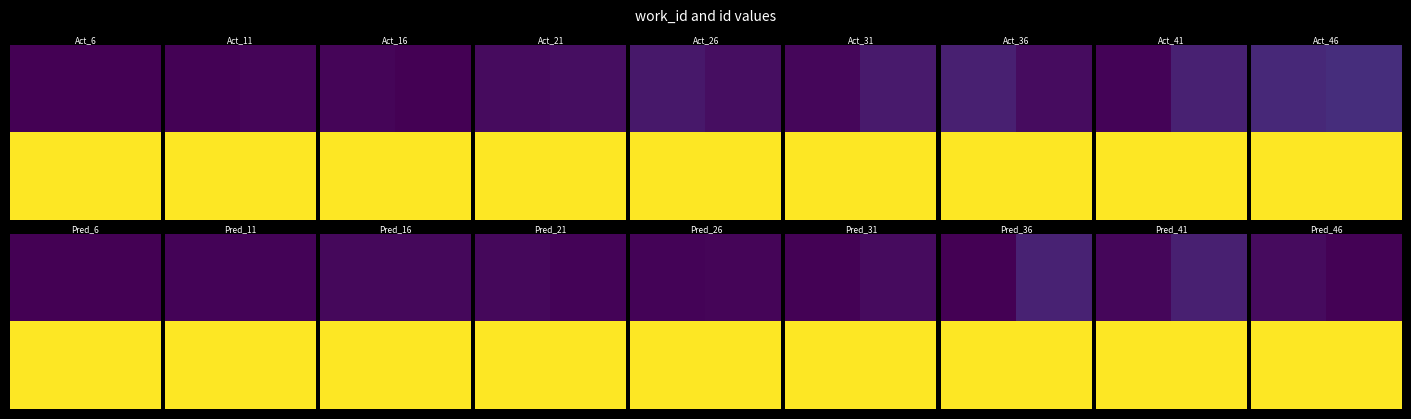

What is the spread (max minus min) of values at 1?

1.0